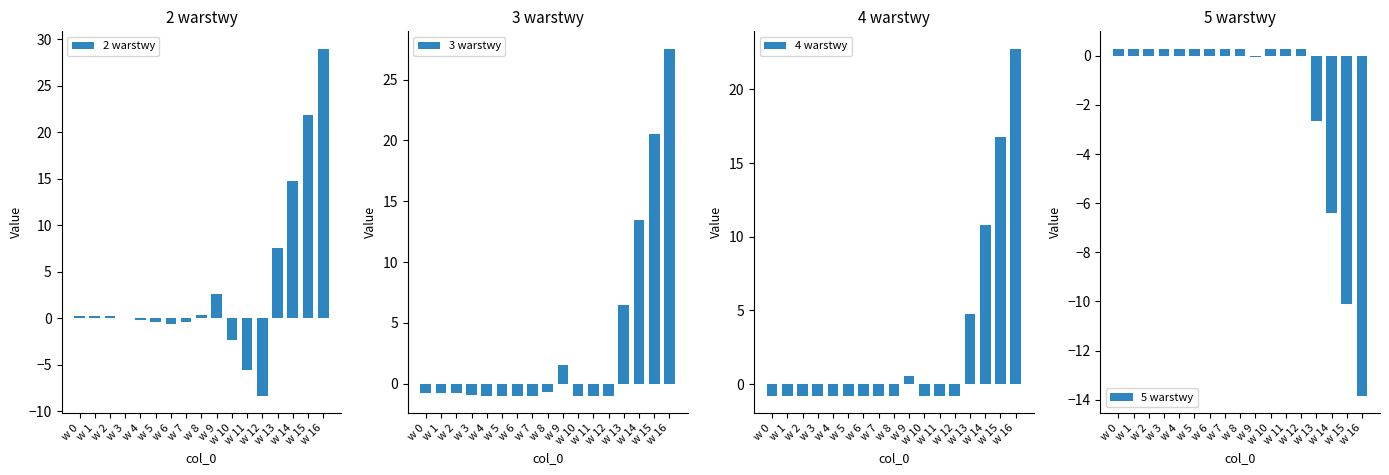

Between w 15 and w 9, which is larger?

w 15